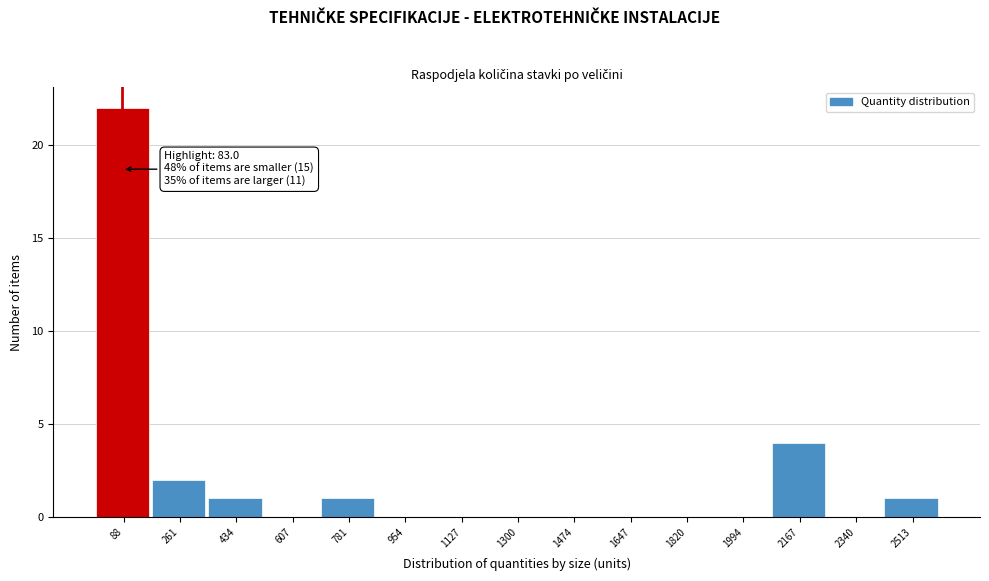

Over which range of the x-axis is the bar tallest?

0 to 180